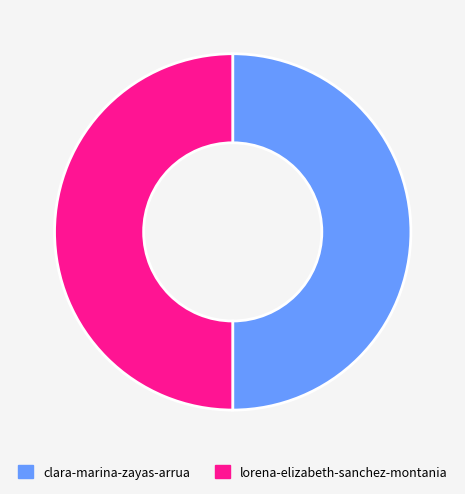

How many slices are in this pie chart?

2